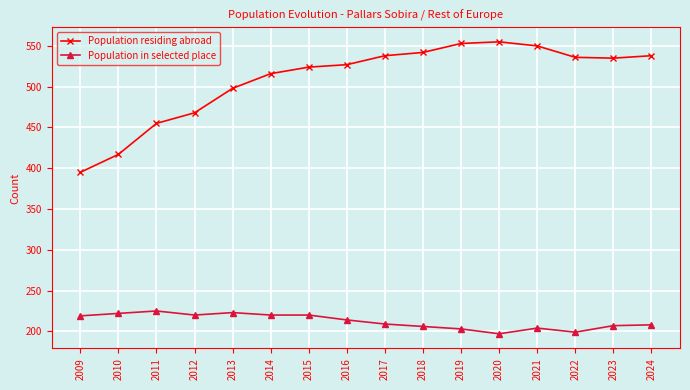

True or false: Population residing abroad and Population in selected place intersect in this chart.

False